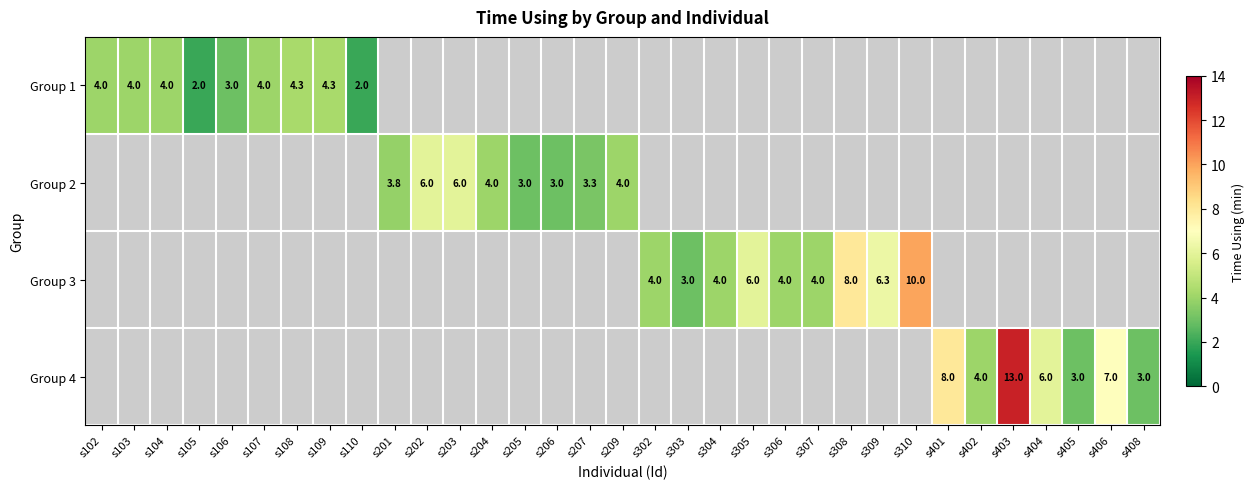

Is it true that Group 4 equals 1.1 at s402?

False